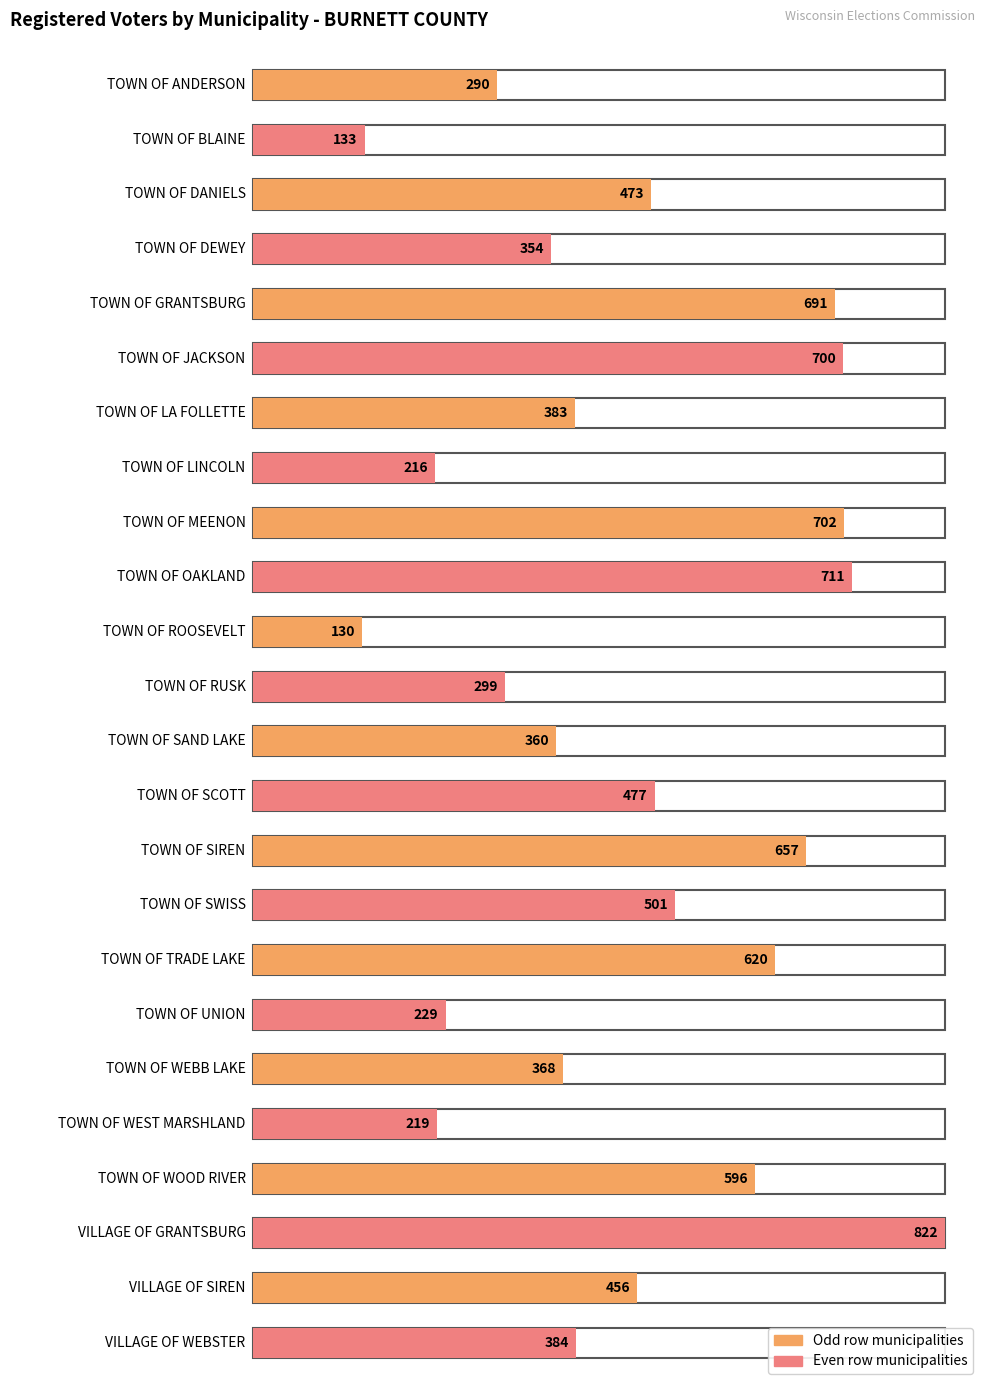

Which has a higher value, VILLAGE OF WEBSTER or VILLAGE OF GRANTSBURG?

VILLAGE OF GRANTSBURG